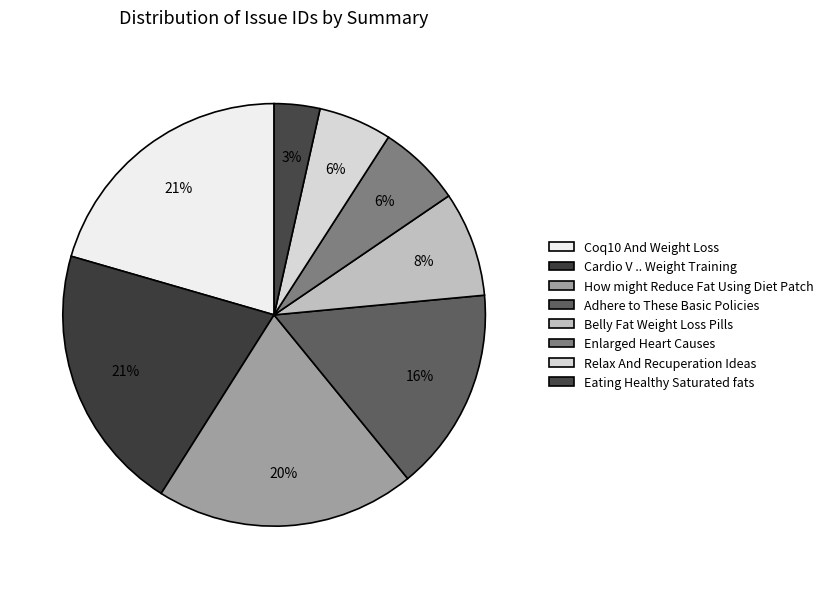

Approximately how many times larger is the value at Eating Healthy Saturated fats compared to Belly Fat Weight Loss Pills?

0.4